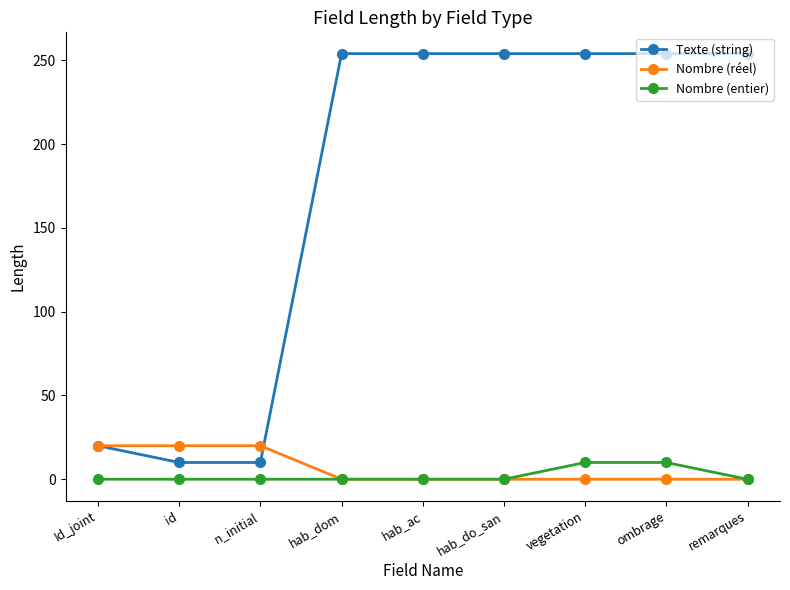

At how many categories does at least one series exceed 243?

6